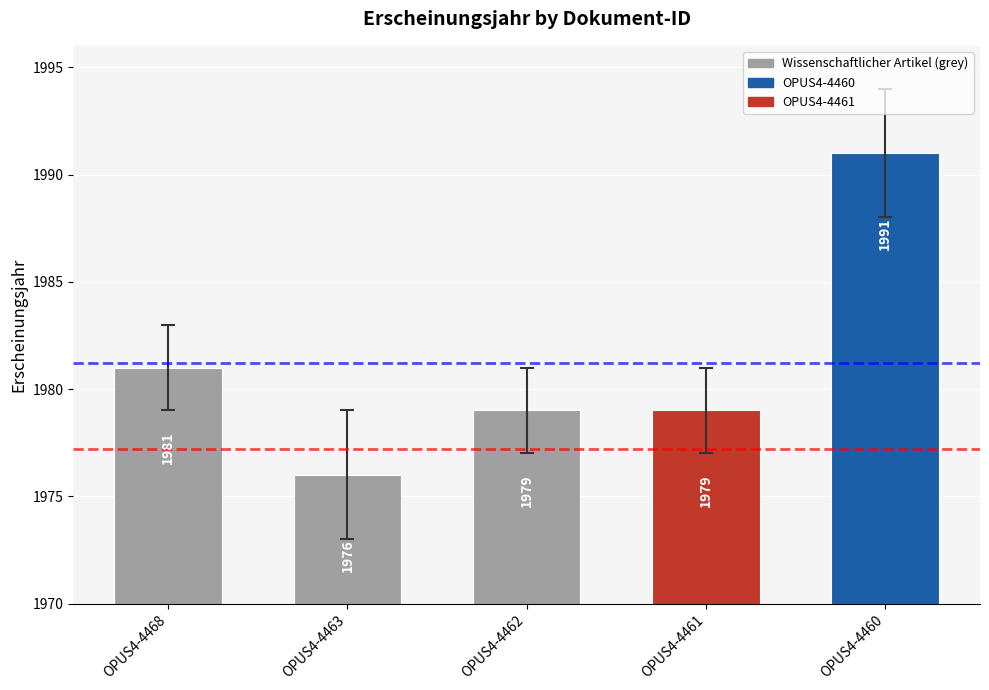

What is the difference between the values at OPUS4-4460 and OPUS4-4463?

15